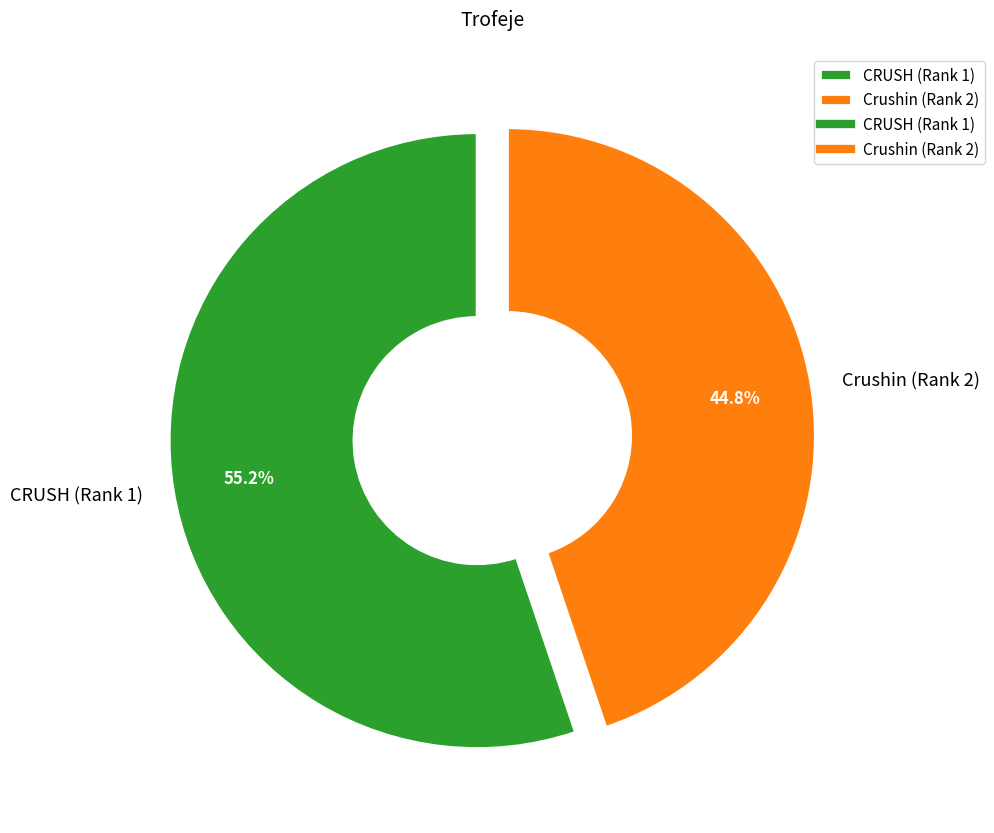

What percentage is the CRUSH (Rank 1) slice, to the nearest percent?

55%